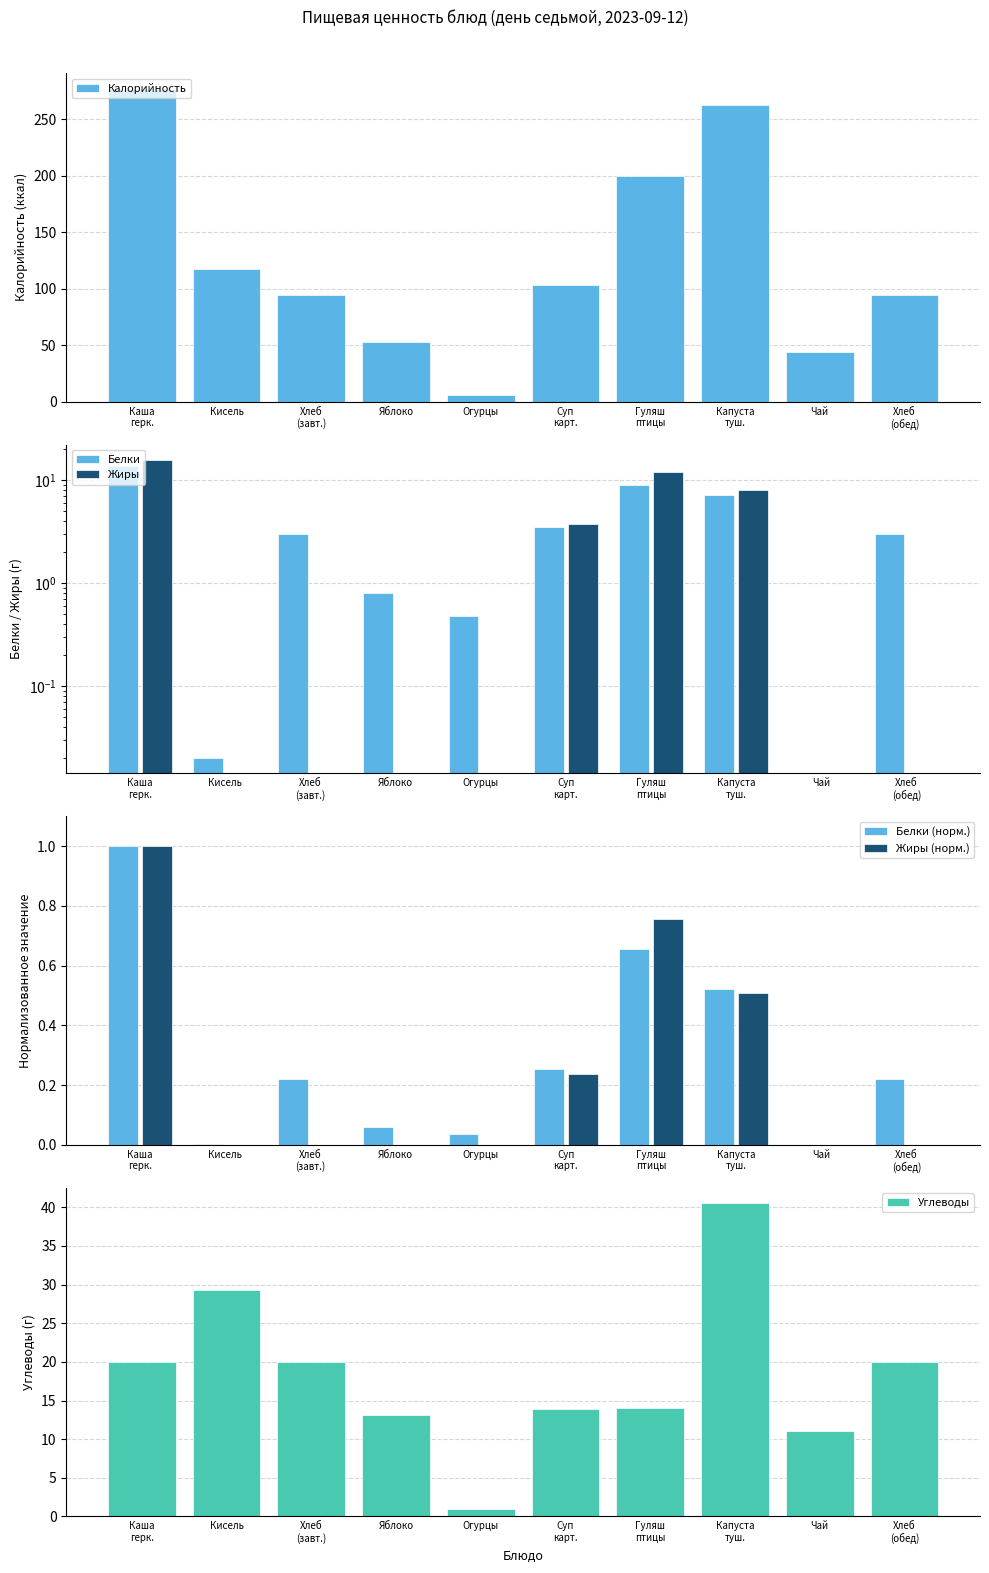

Is it true that Углеводы equals 29.3 at Кисель?

True